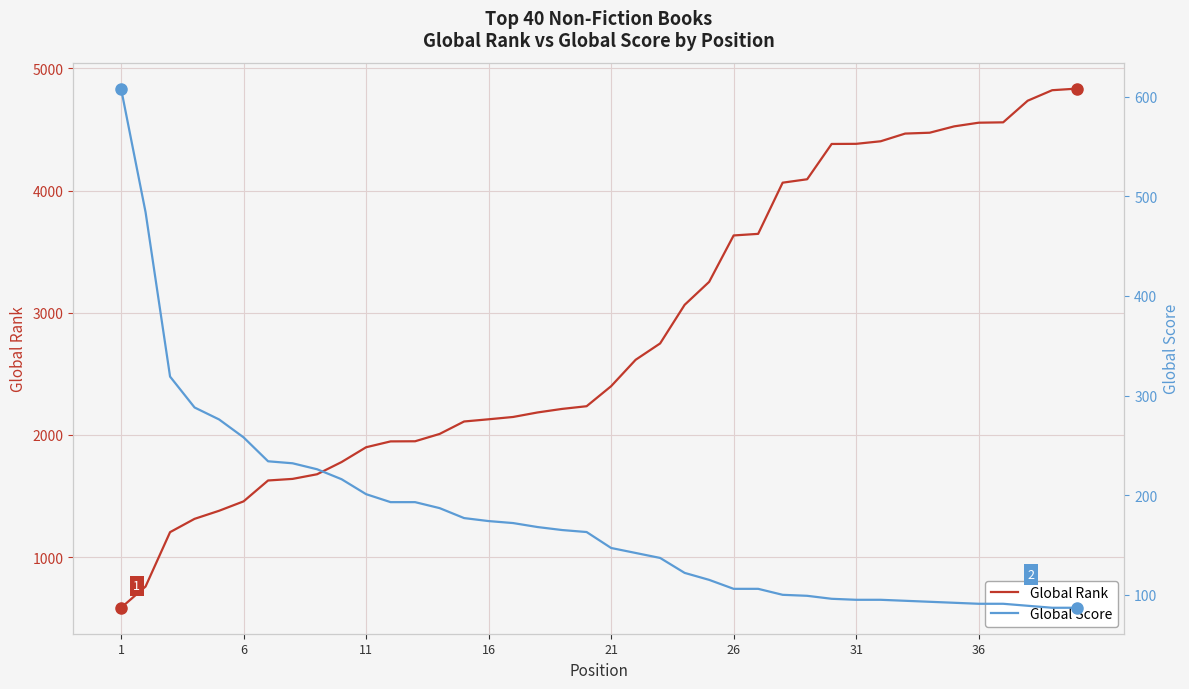

What is the maximum value for Global Rank?

4835